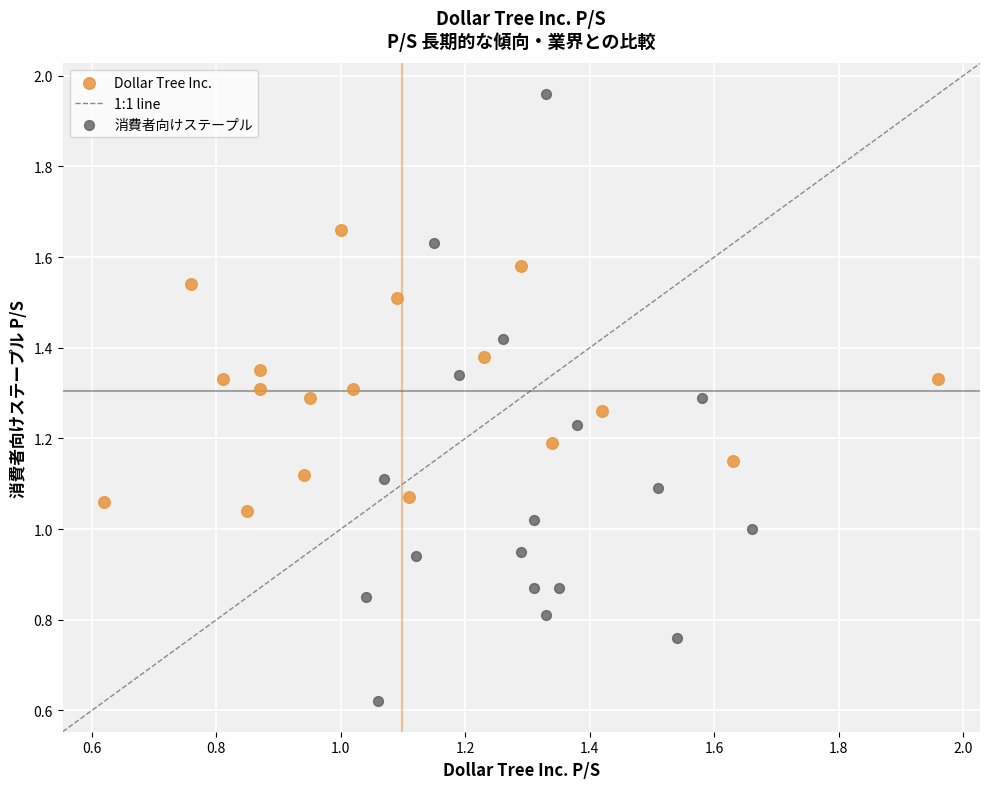

Which series reaches the maximum Y coordinate?

消費者向けステープル